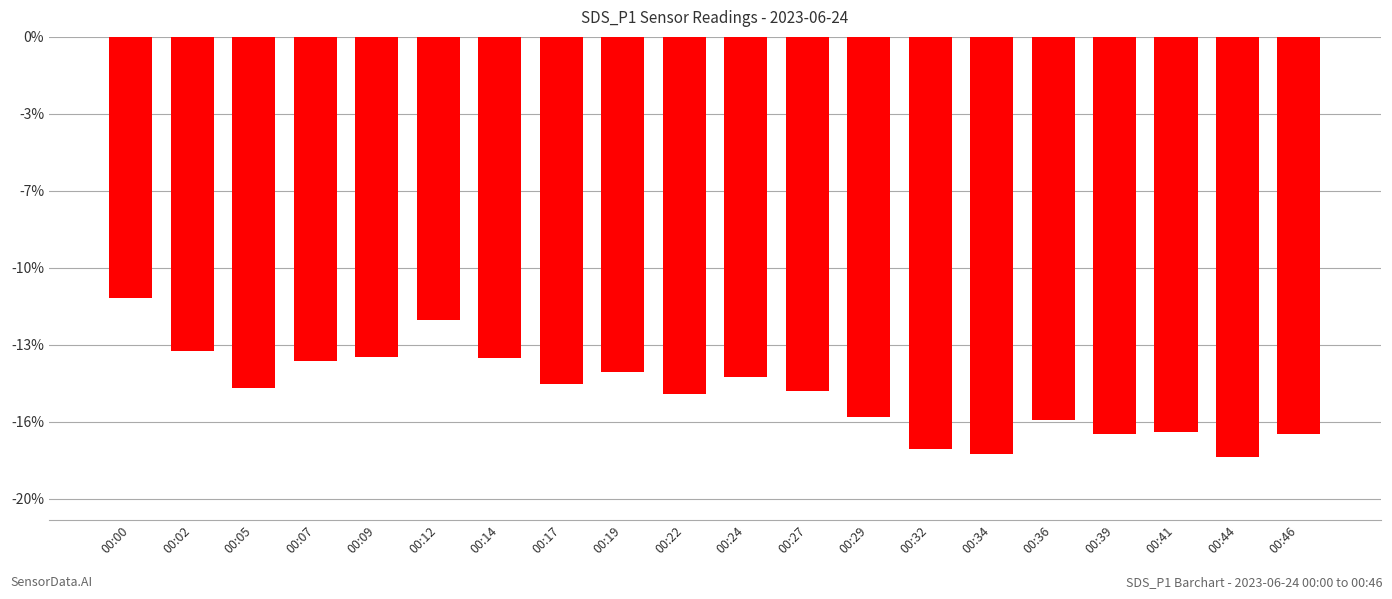

What is the difference between the second highest and second lowest values?

5.7